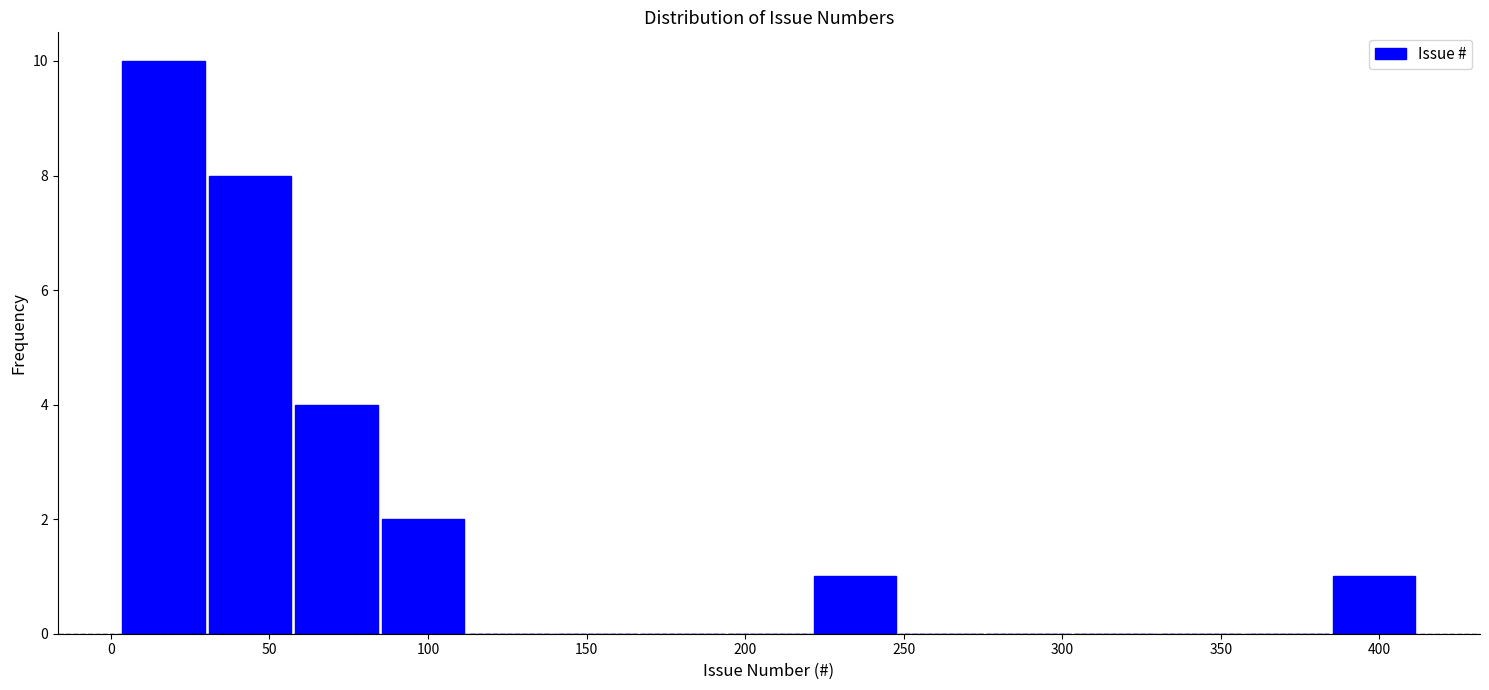

Reading left to right, list every bar in this chart as the range it spans on the x-axis followed by its height. Neither the bar edges nor the heights are printed on the chart, so give them approximately, as read against the axes.

5 to 30: 10
30 to 60: 8
60 to 85: 4
85 to 110: 2
110 to 140: 0
140 to 165: 0
165 to 195: 0
195 to 220: 0
220 to 250: 1
250 to 275: 0
275 to 305: 0
305 to 330: 0
330 to 355: 0
355 to 385: 0
385 to 410: 1